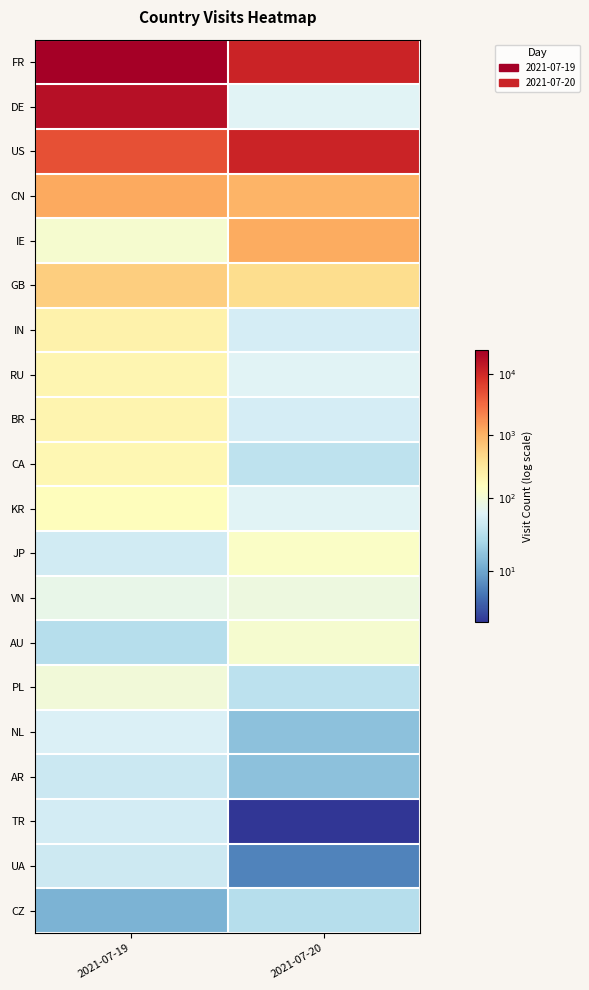

At which category does the chart reach its peak across all series?

2021-07-19